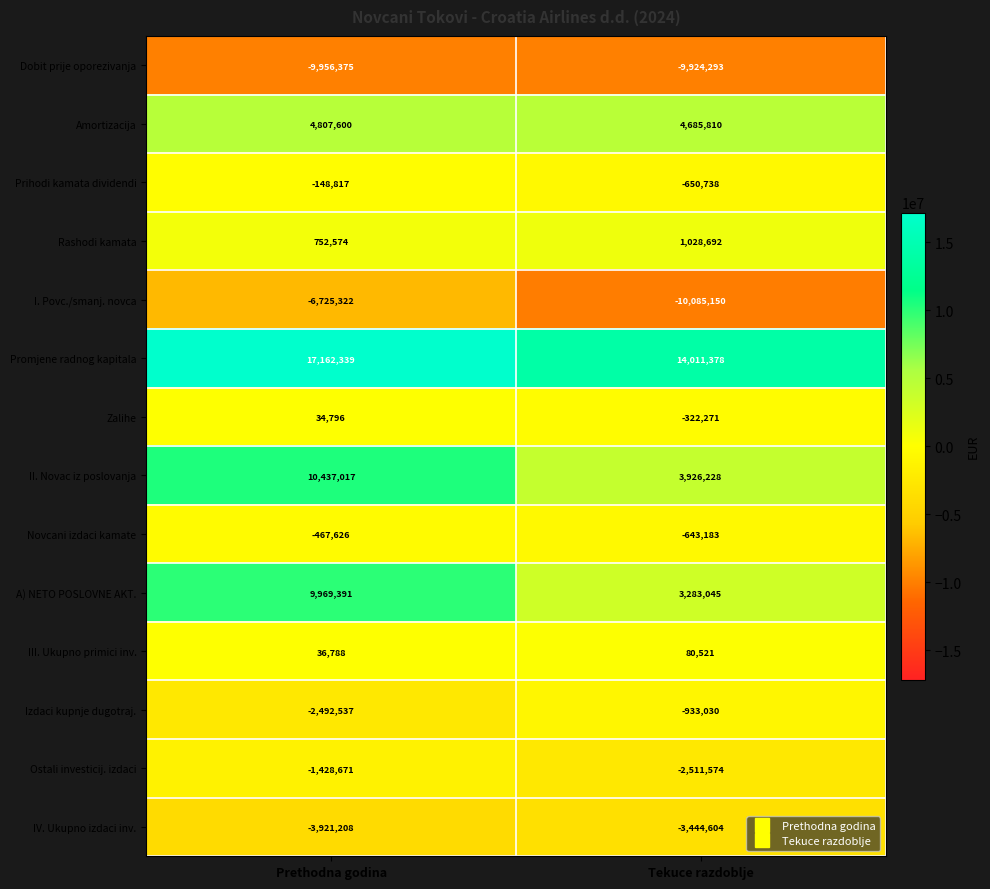

How many series are shown in this chart?

14